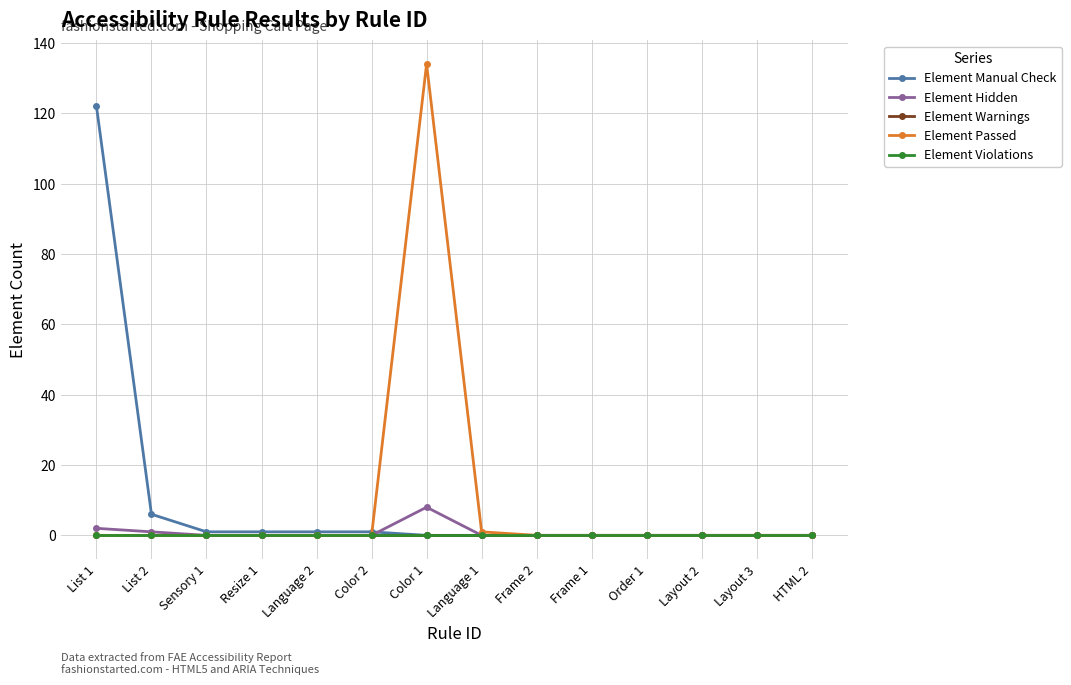

Between List 2 and Layout 3, which series saw the biggest shift?

Element Manual Check